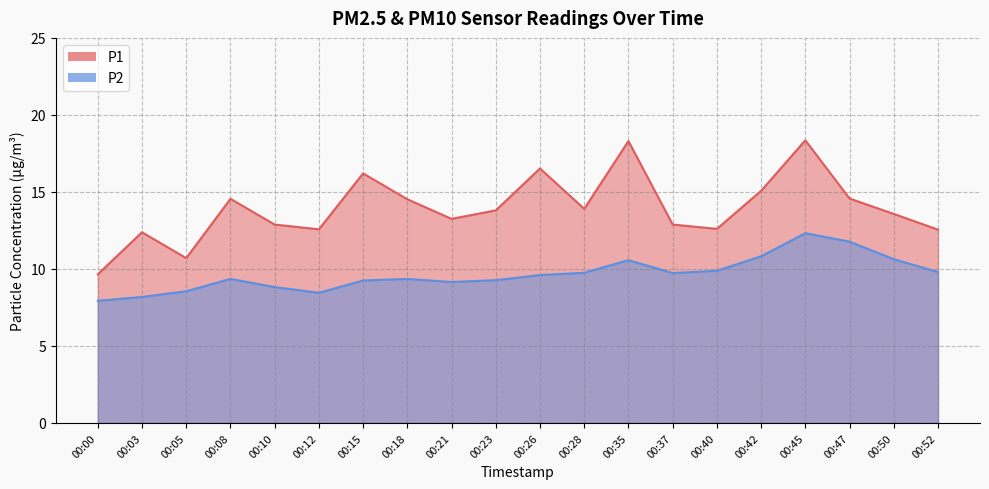

Which series changed the most between 00:26 and 00:42?

P1